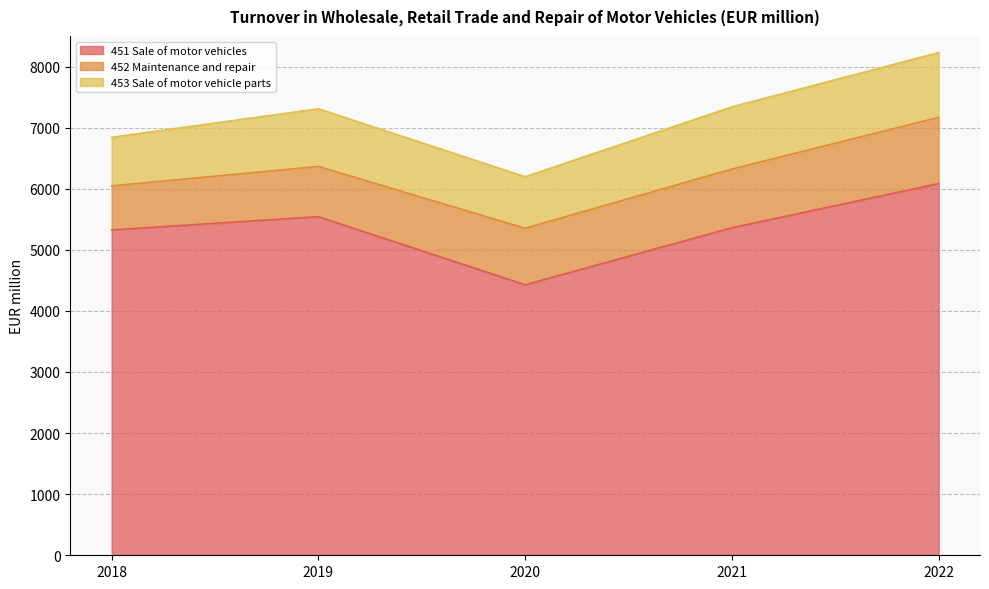

What is the value of the 452 Maintenance and repair point at the 2nd from the left?

822